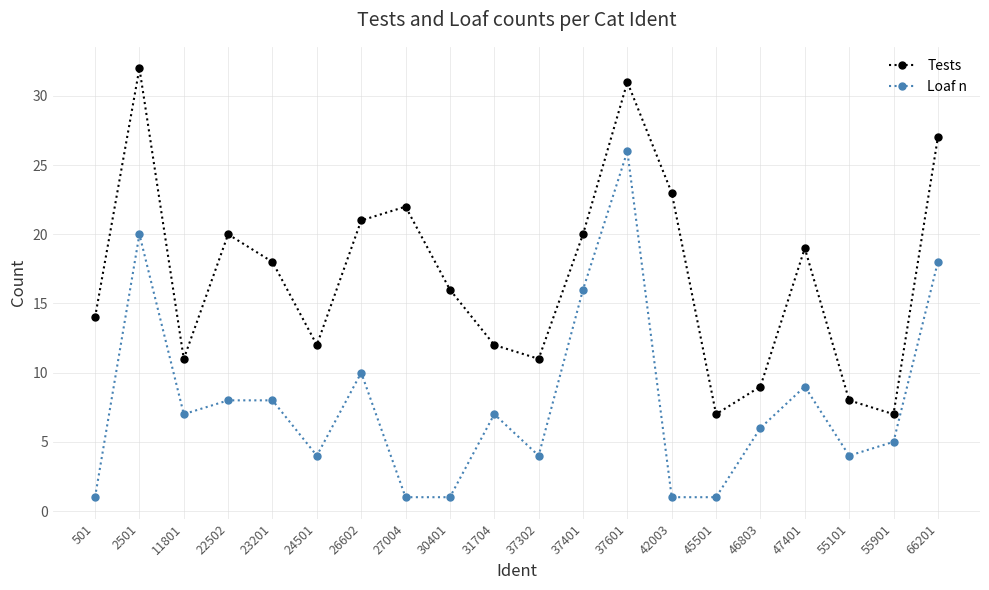

Reading left to right, list all the values displayed in this chart.

Tests: 14	32	11	20	18	12	21	22	16	12	11	20	31	23	7	9	19	8	7	27
Loaf n: 1	20	7	8	8	4	10	1	1	7	4	16	26	1	1	6	9	4	5	18